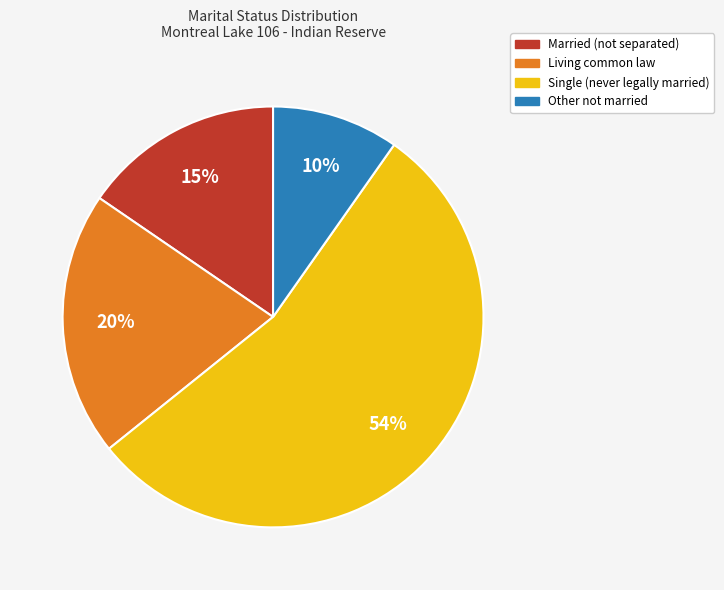

What percentage is the Other not married slice, to the nearest percent?

10%